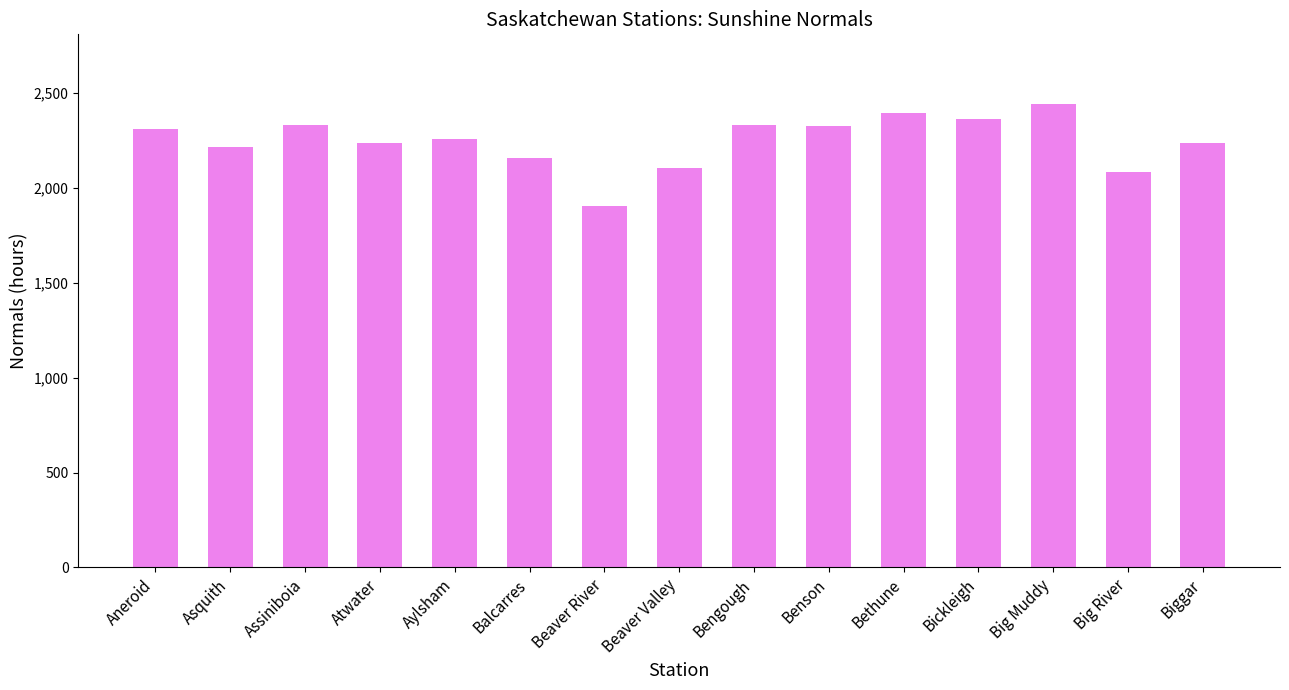

Where does the data first go above 2260?

Aneroid